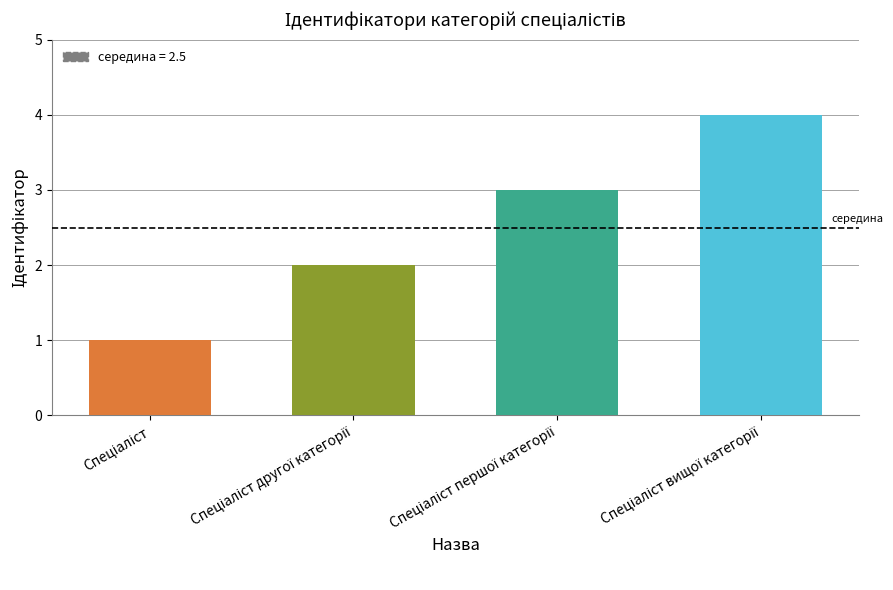

What is the greatest value displayed?

4